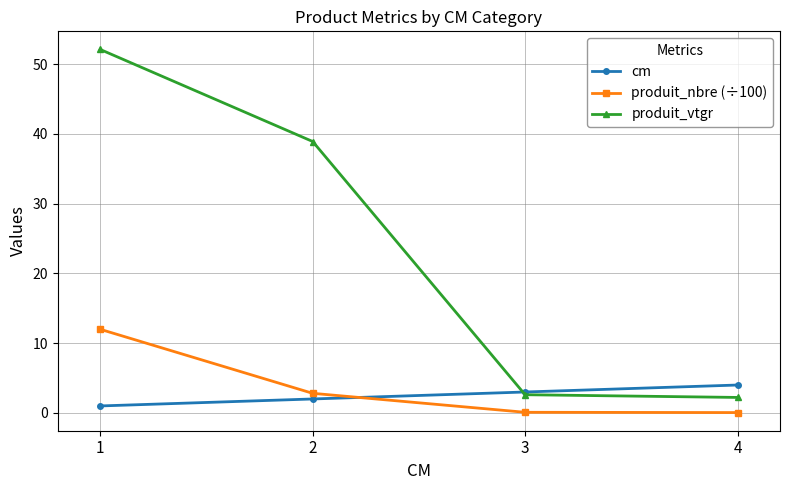

List the series in order of their peak value, highest first.

produit_vtgr, produit_nbre (÷100), cm